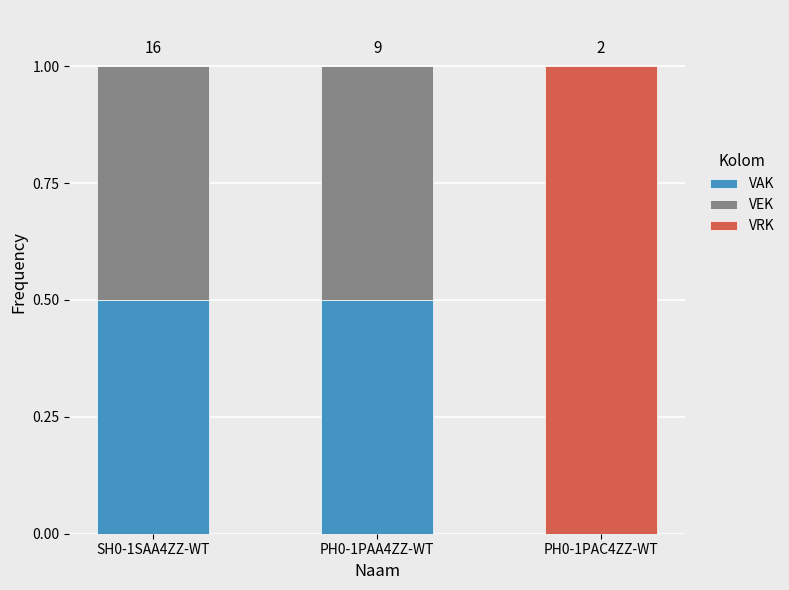

True or false: VAK has a value of -0.3 at PH0-1PAC4ZZ-WT.

False